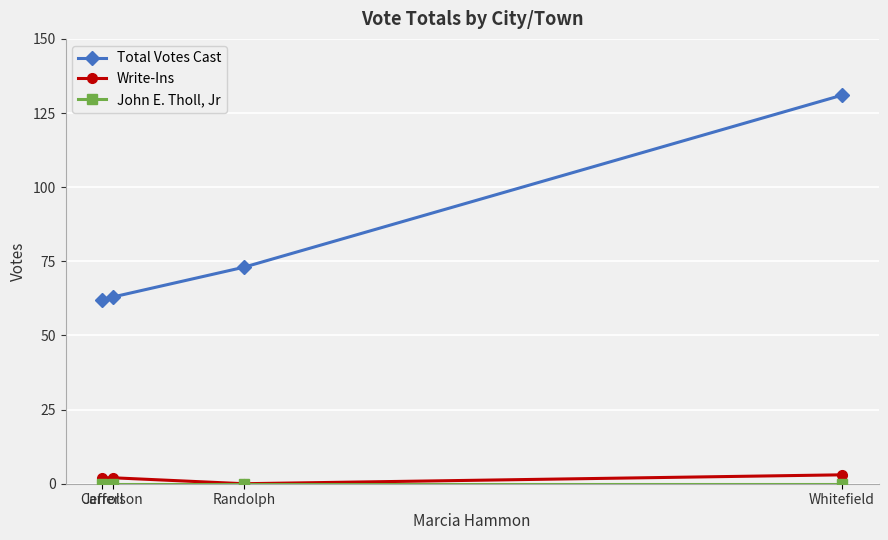

What is the greatest value displayed?

131